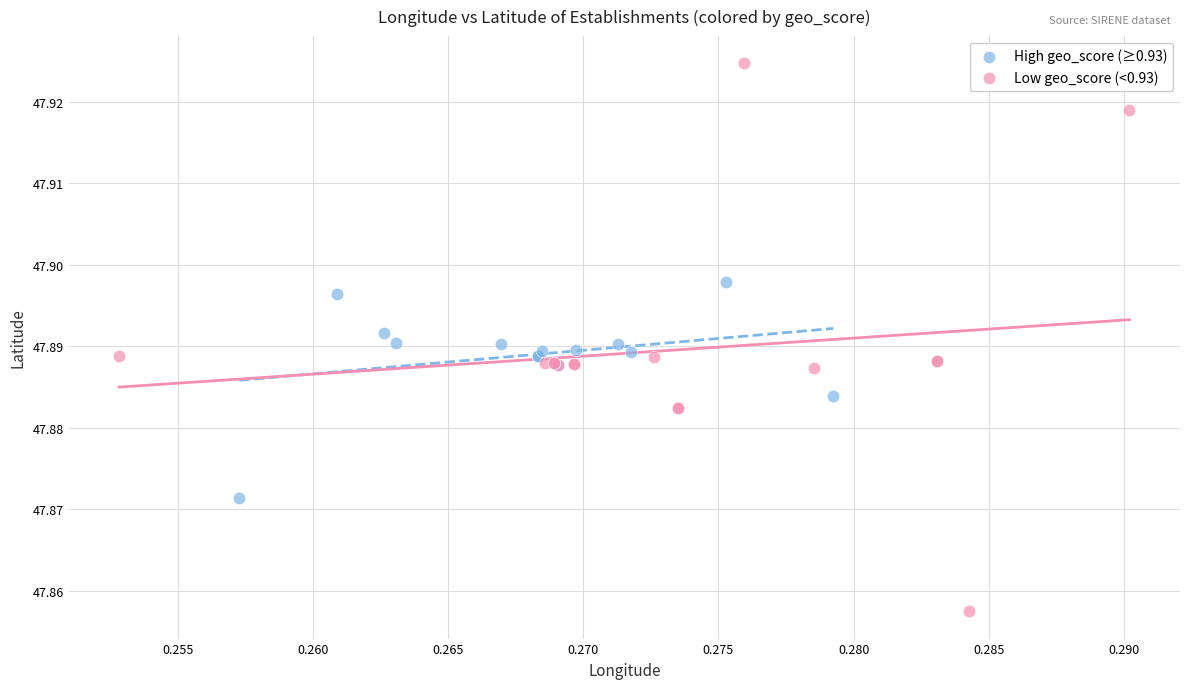

Which series contains the highest Y value?

Low geo_score (<0.93)